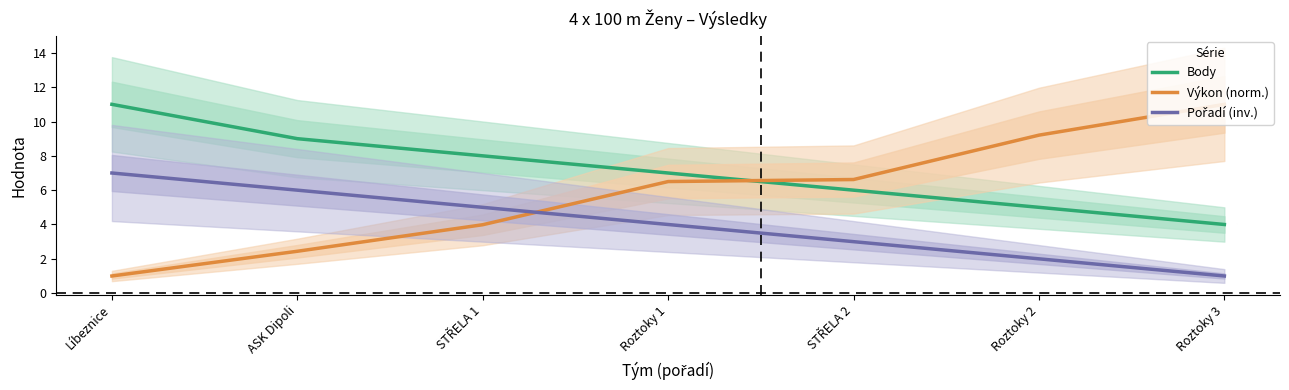

After their last crossing, which series has the higher values: Výkon (norm.) or Body?

Výkon (norm.)